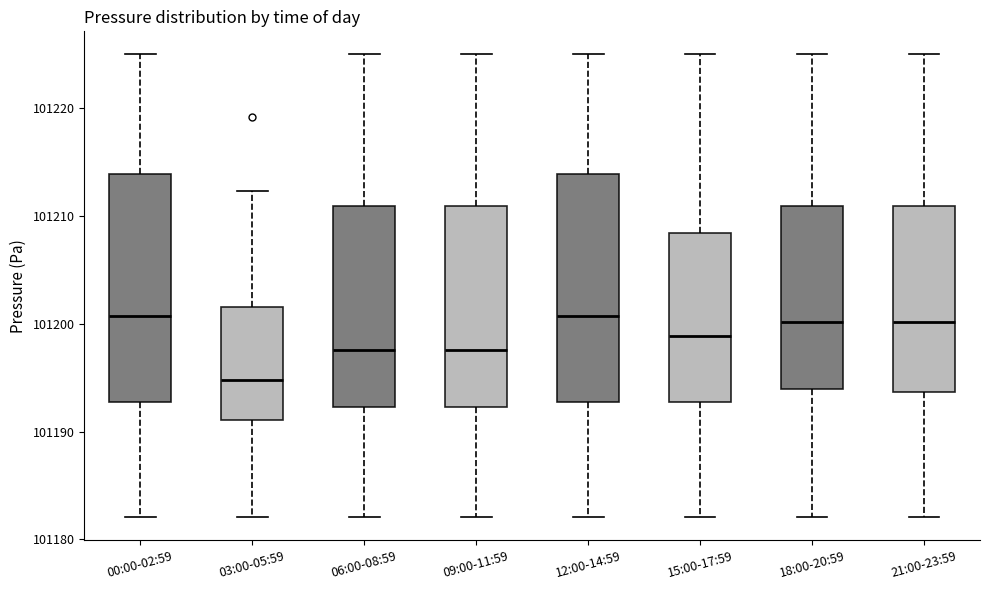

Which box has the lowest median line?

03:00-05:59